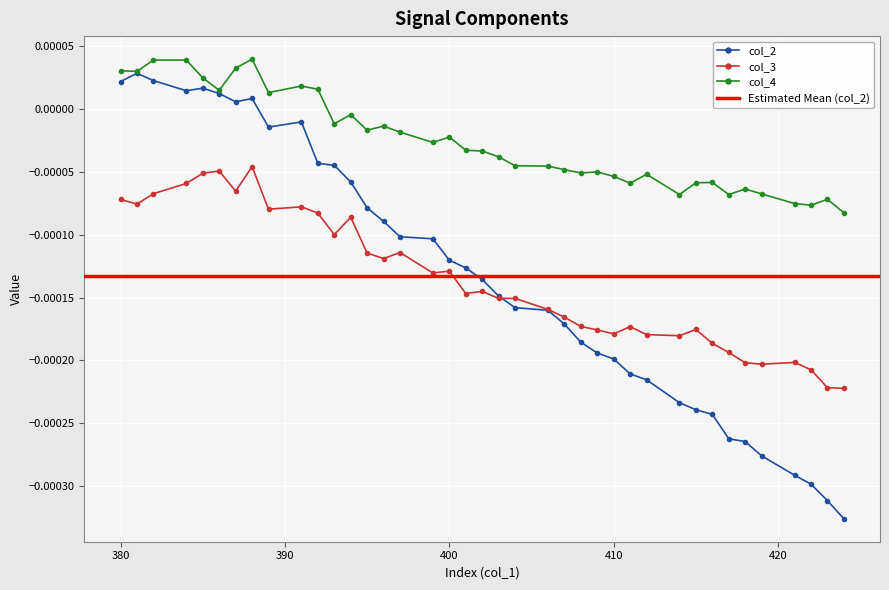

The value of col_2 at 407 is -0.0. True or false?

True